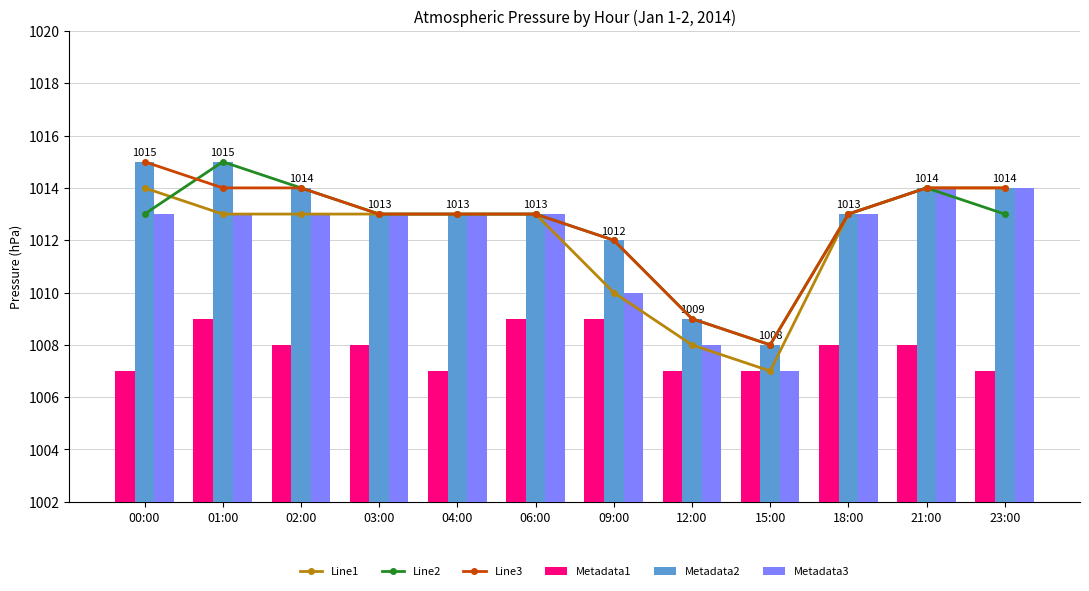

How many values in the Line3 series are below 1013?

3